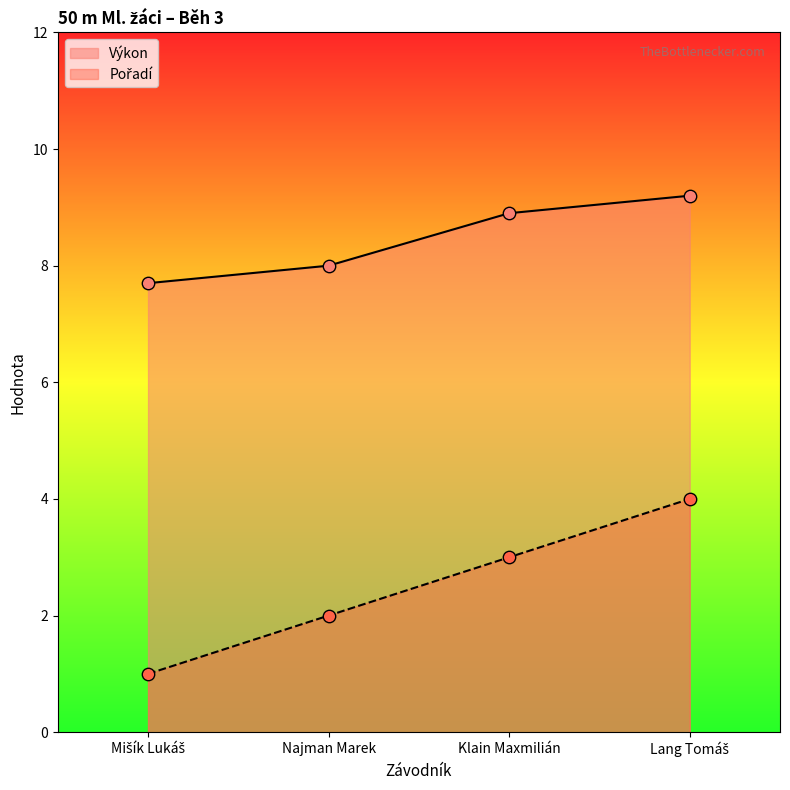

Which series has the largest Y range (max minus min)?

Pořadí